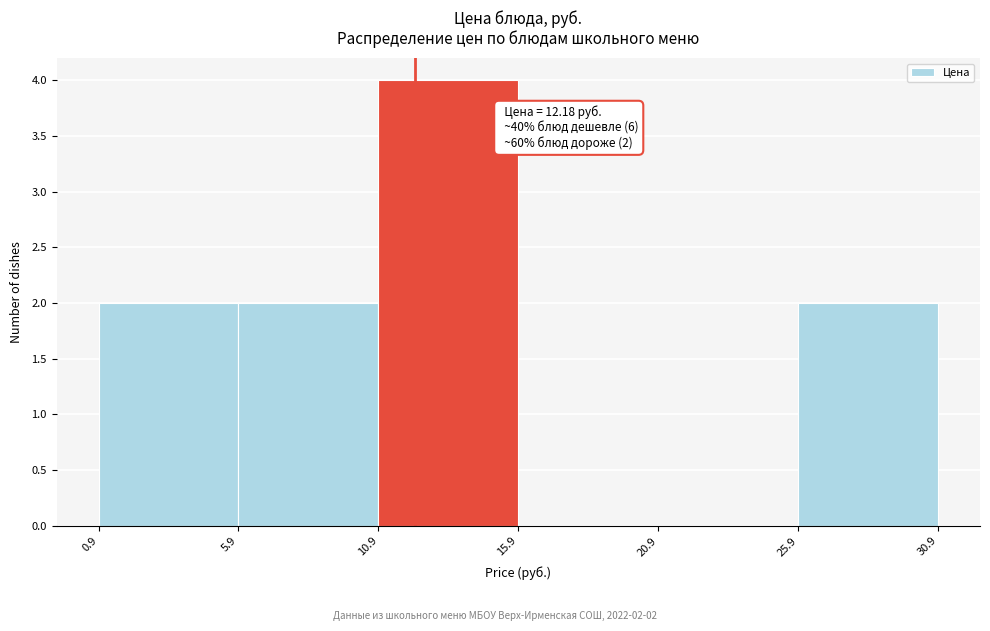

Which range on the x-axis has the tallest bar?

10.9 to 15.9